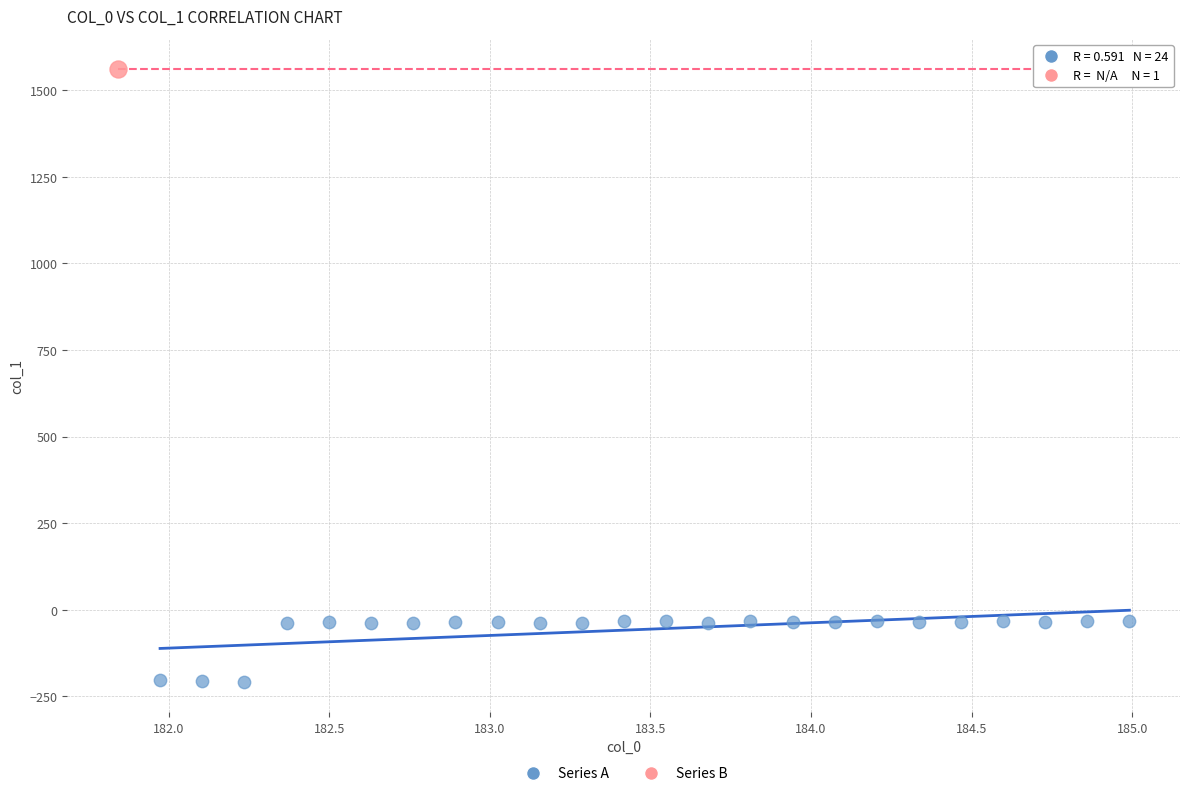

What are all the series names shown in the legend?

Series A, Series B